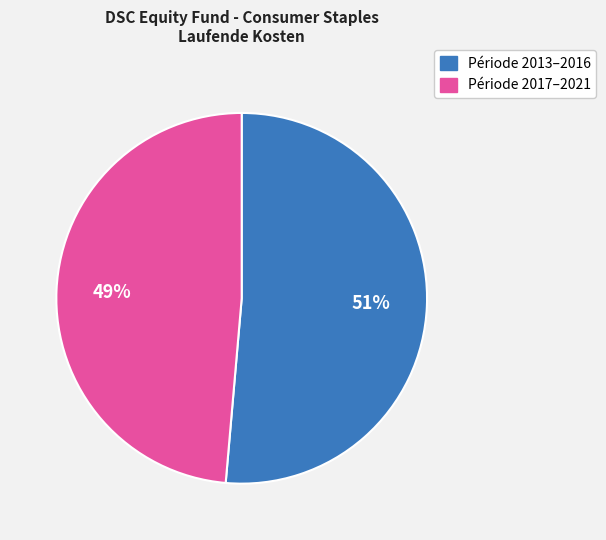

To the nearest percent, what portion does Période 2017–2021 represent?

49%